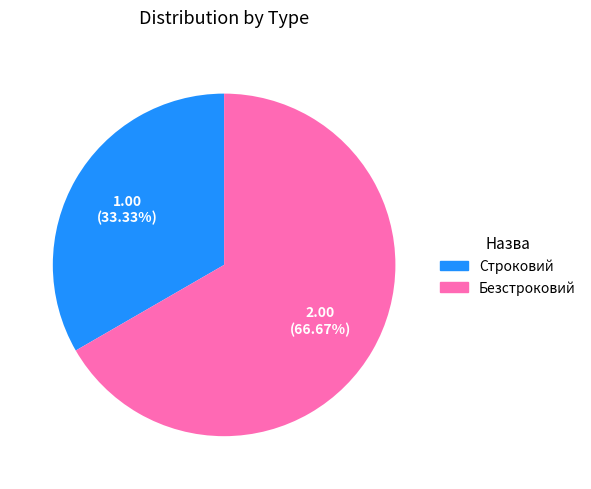

To the nearest percent, what is the difference between the Безстроковий and Строковий slice percentages?

33%